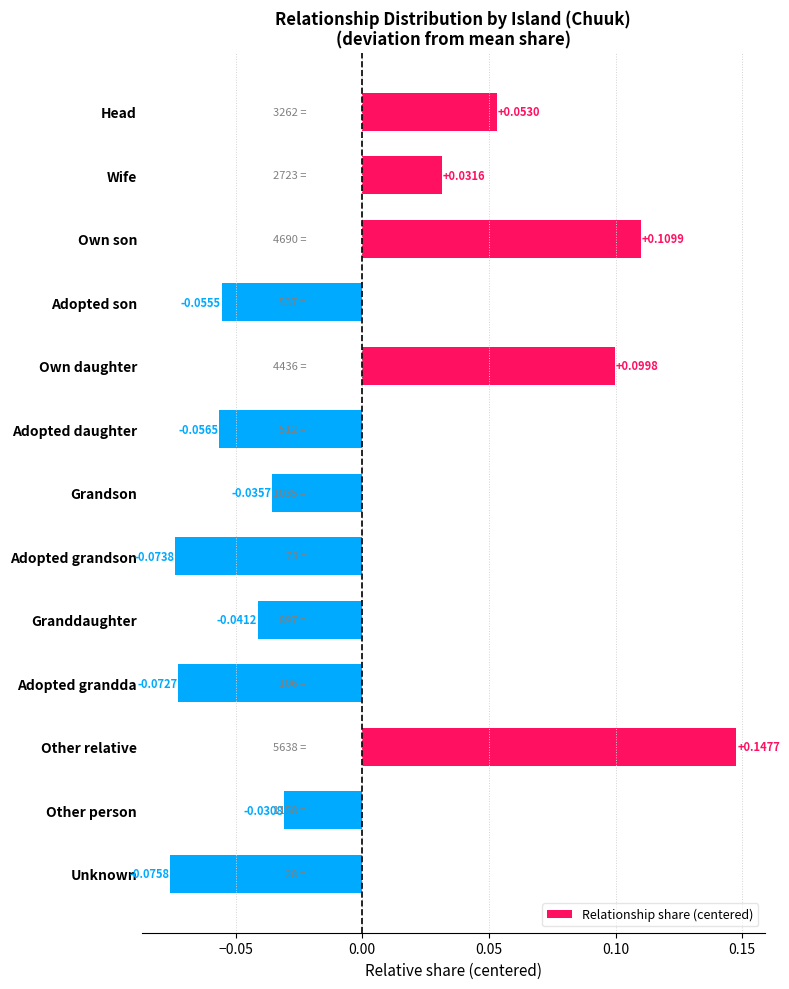

Where is the data nearest to the value 0?

Other person